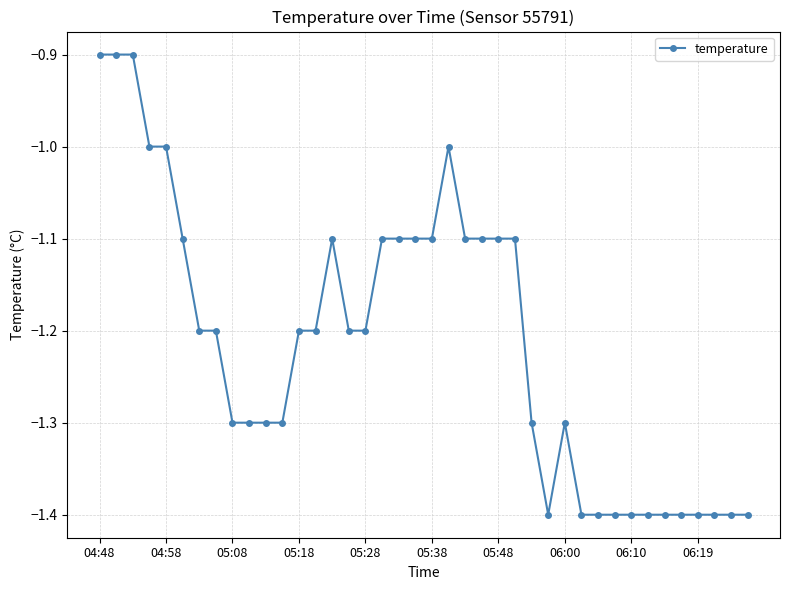

Reading left to right, what are all the values shown in this chart?

-0.9	-0.9	-0.9	-1.0	-1.0	-1.1	-1.2	-1.2	-1.3	-1.3	-1.3	-1.3	-1.2	-1.2	-1.1	-1.2	-1.2	-1.1	-1.1	-1.1	-1.1	-1.0	-1.1	-1.1	-1.1	-1.1	-1.3	-1.4	-1.3	-1.4	-1.4	-1.4	-1.4	-1.4	-1.4	-1.4	-1.4	-1.4	-1.4	-1.4